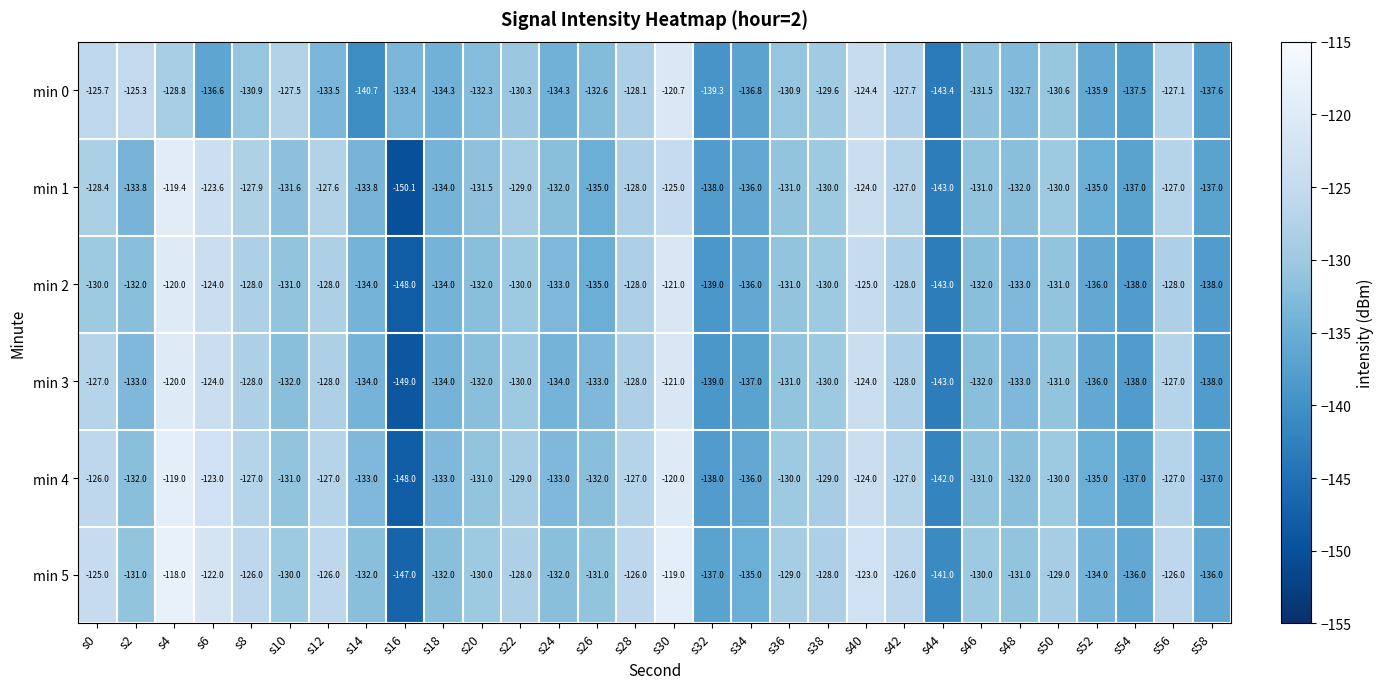

Which series has the widest spread of values?

min 1